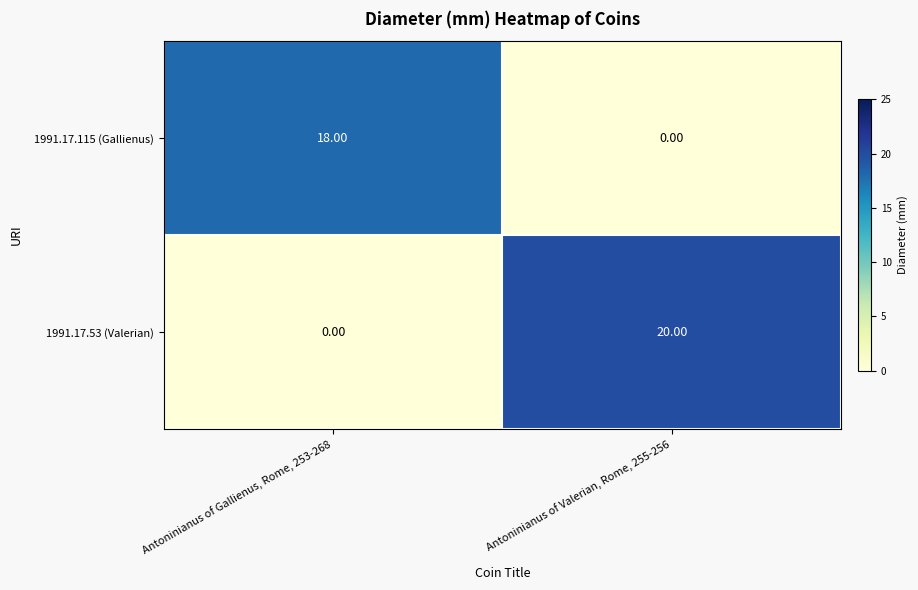

The 1991.17.115 (Gallienus) series shows 29 at Antoninianus of Gallienus, Rome, 253-268. True or false?

False